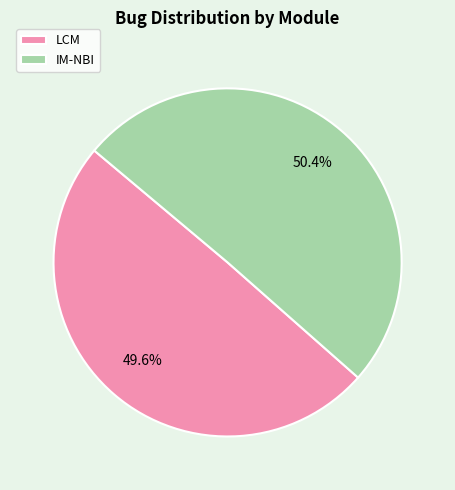

Which slice is the smallest?

LCM